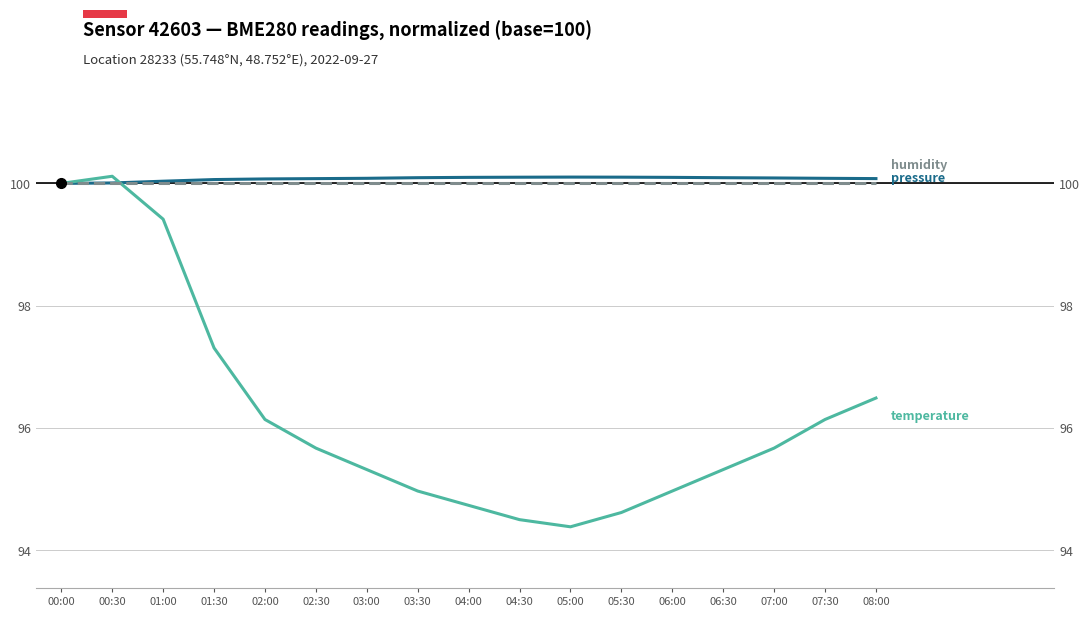

Which series has the largest total across all categories?

pressure